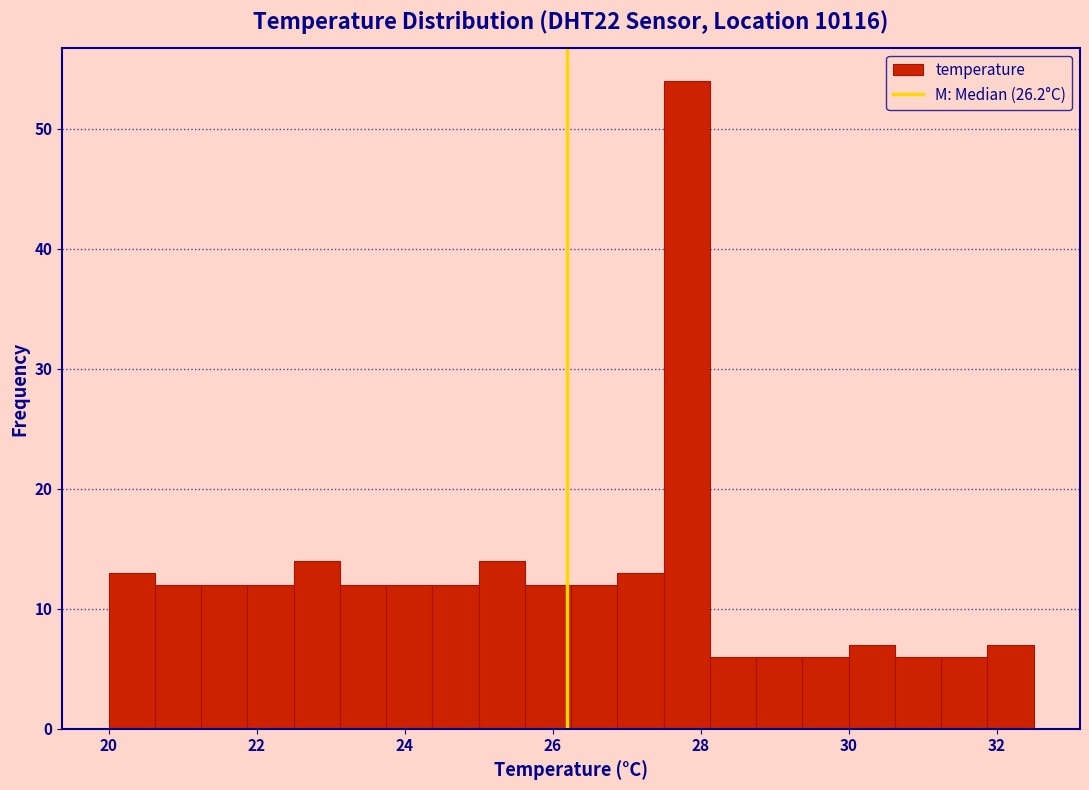

Read against the x-axis, roughly where is the centre of the tallest bar?

27.8